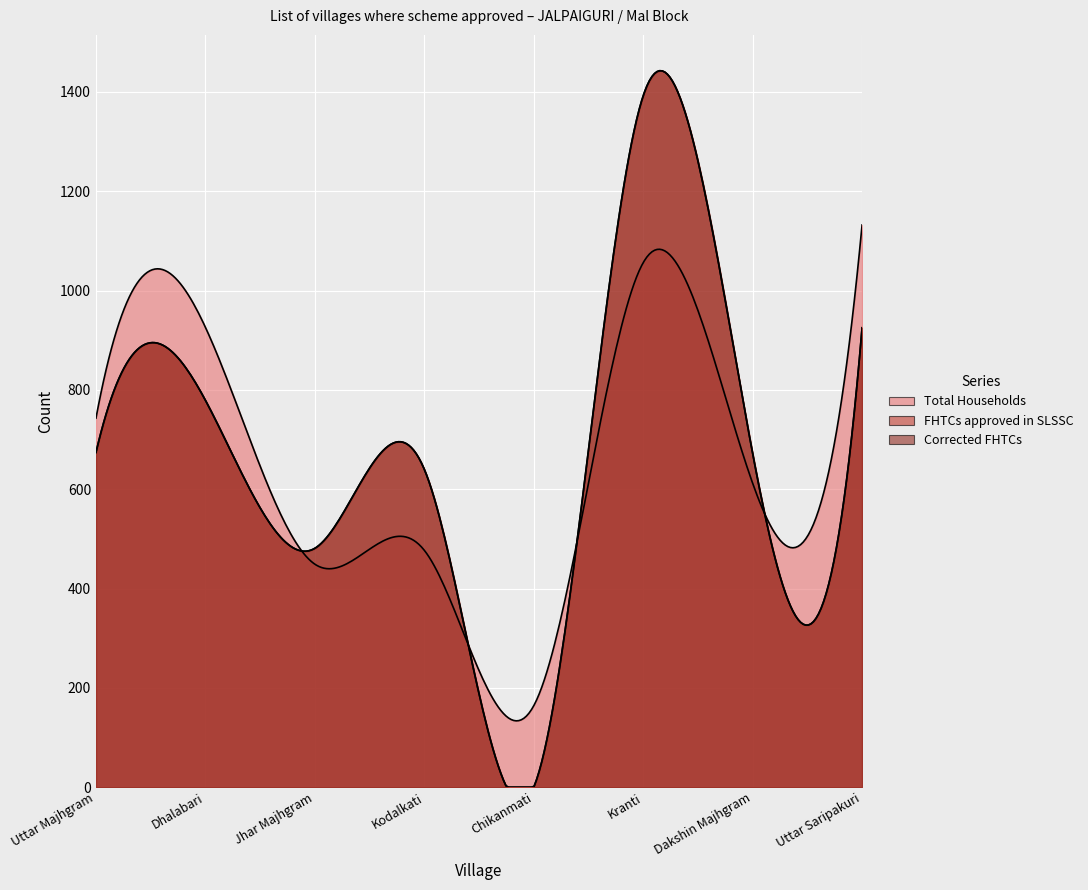

At which label does Corrected FHTCs first exceed 674?

Dhalabari